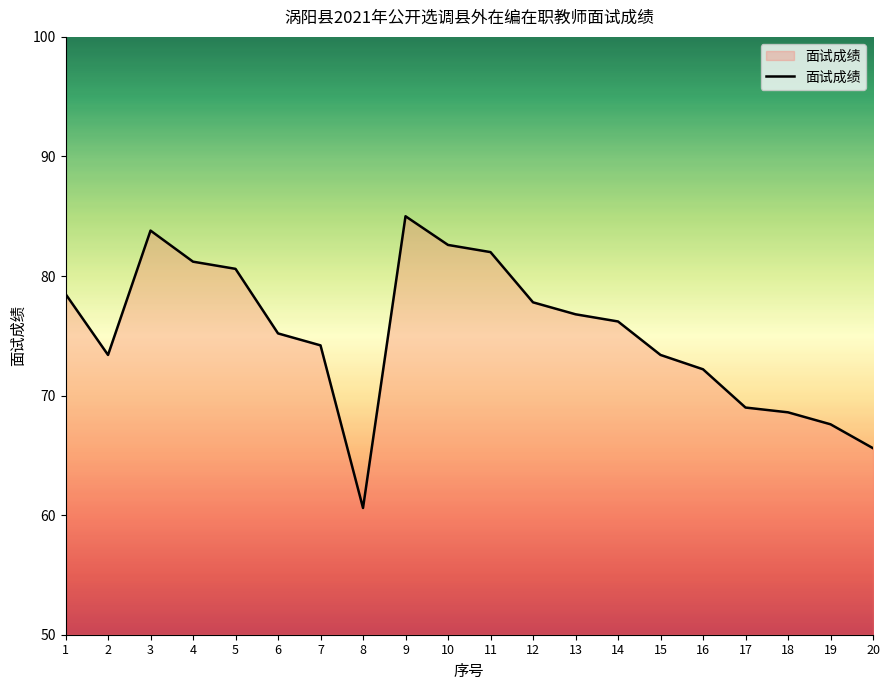

Reading right to left, extract all data points from this chart.

20=65.6	19=67.6	18=68.6	17=69.0	16=72.2	15=73.4	14=76.2	13=76.8	12=77.8	11=82.0	10=82.6	9=85.0	8=60.6	7=74.2	6=75.2	5=80.6	4=81.2	3=83.8	2=73.4	1=78.5